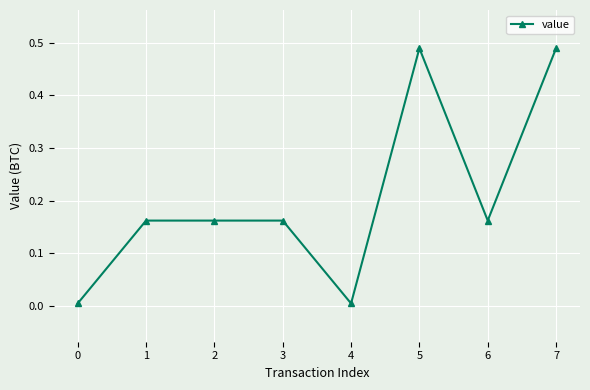

What is the sum of all values?

1.6